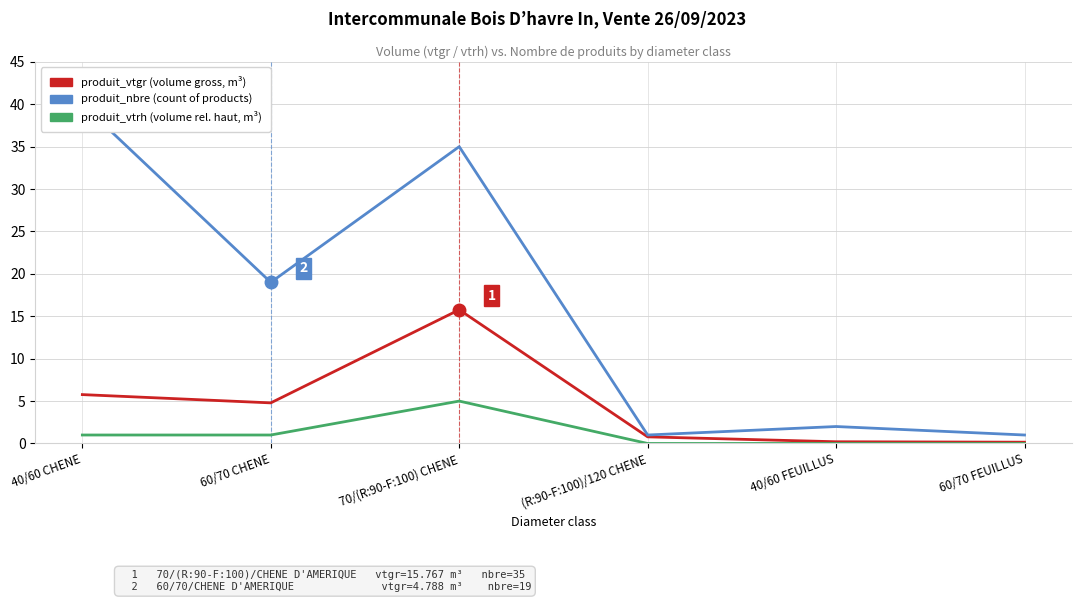

What is the average value of the produit_vtgr (volume gross) series?

4.6